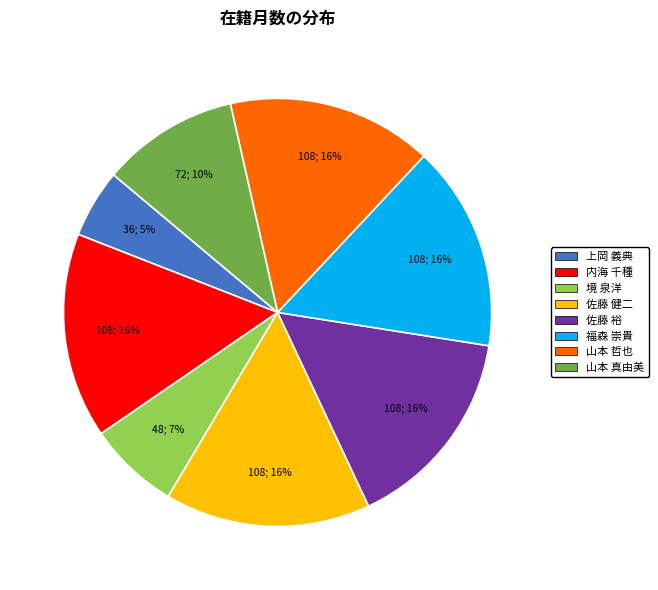

Is it true that 佐藤 裕 is 16% of the pie?

True